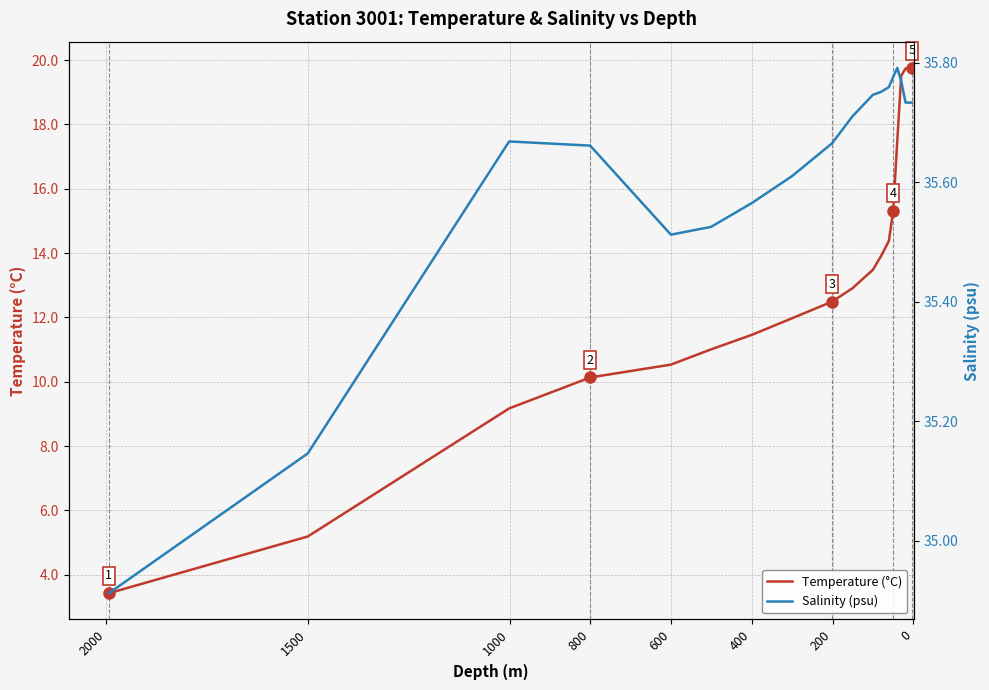

What is the sum of all Temperature (°C) values?

231.9